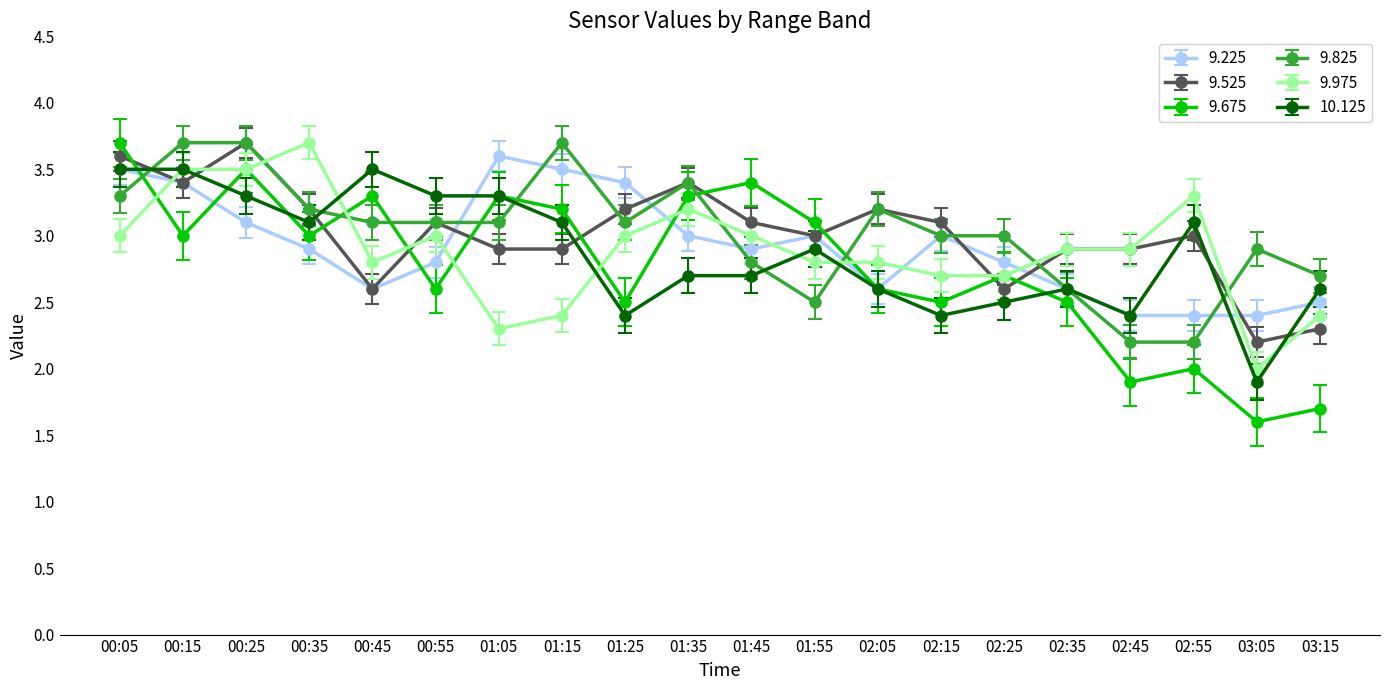

What is the label of the 10th point from the right?

01:45